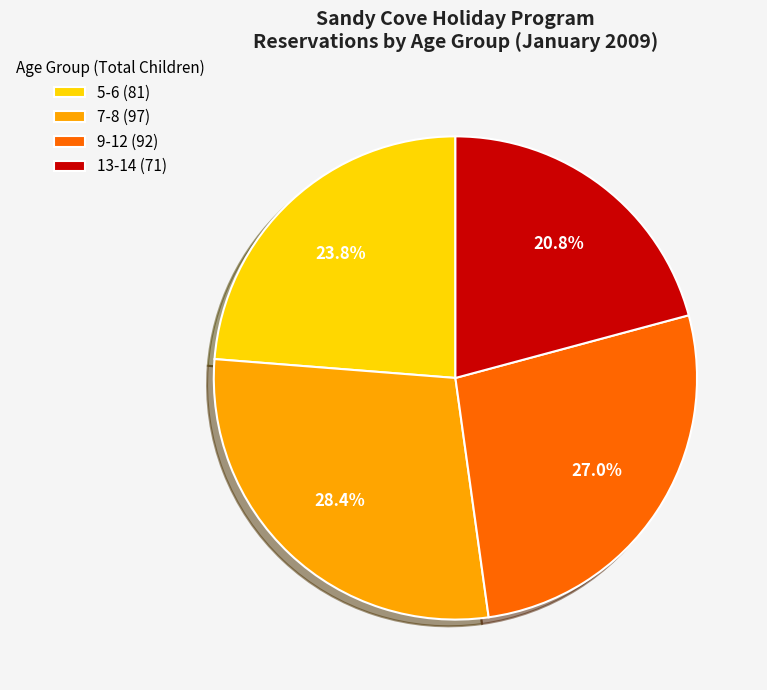

How much of the chart is everything except 9-12?

73.0%